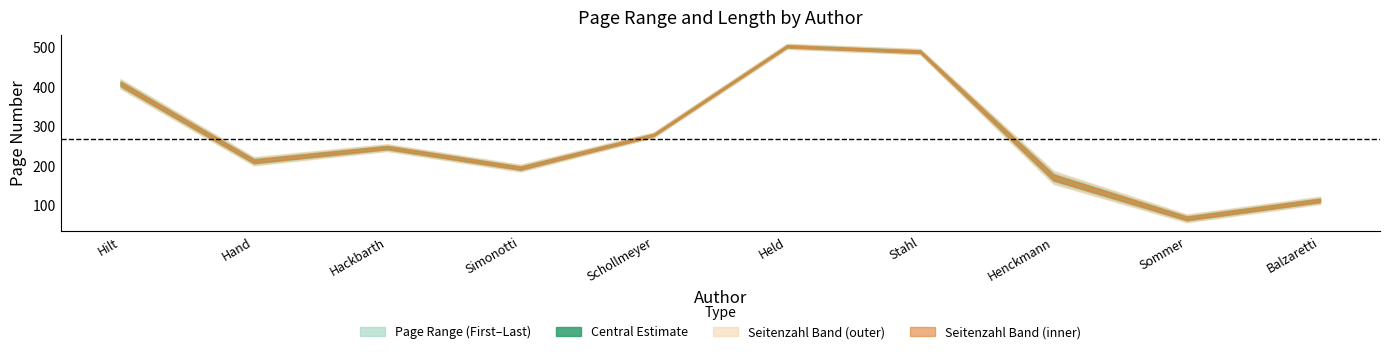

The value of Seitenzahl at Schollmeyer is 2. True or false?

False